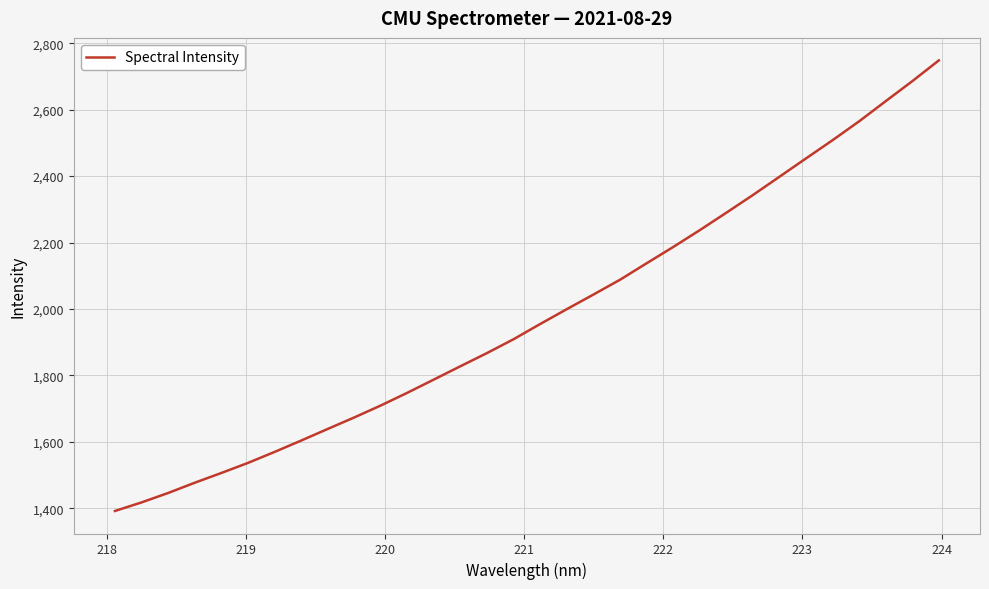

What is the smallest value displayed?

1391.8